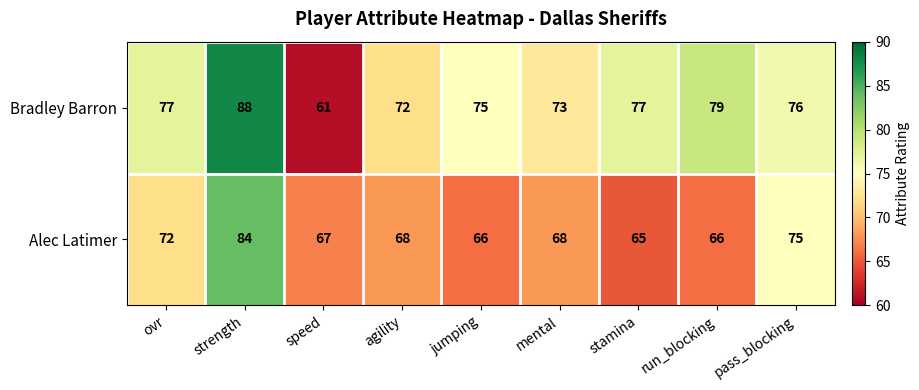

How many categories are shown in the chart?

9